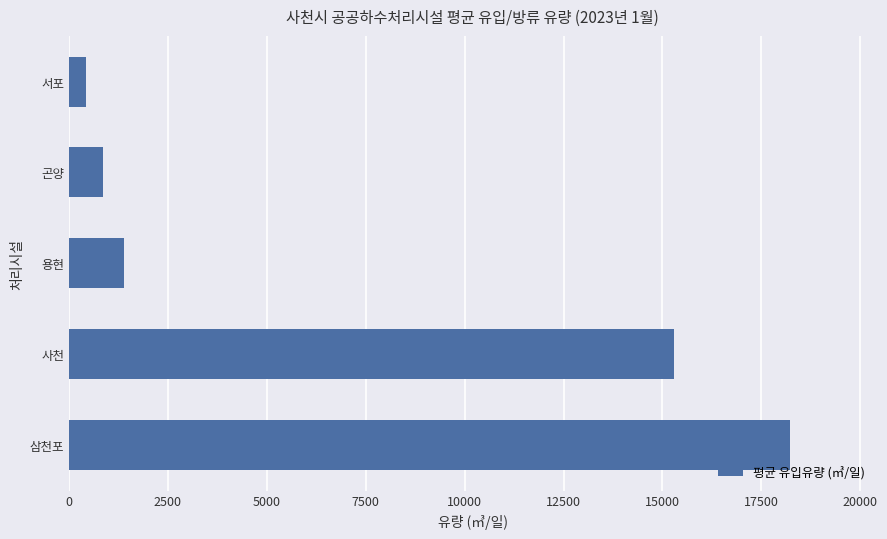

What is the difference between the maximum and second lowest values?

17360.7